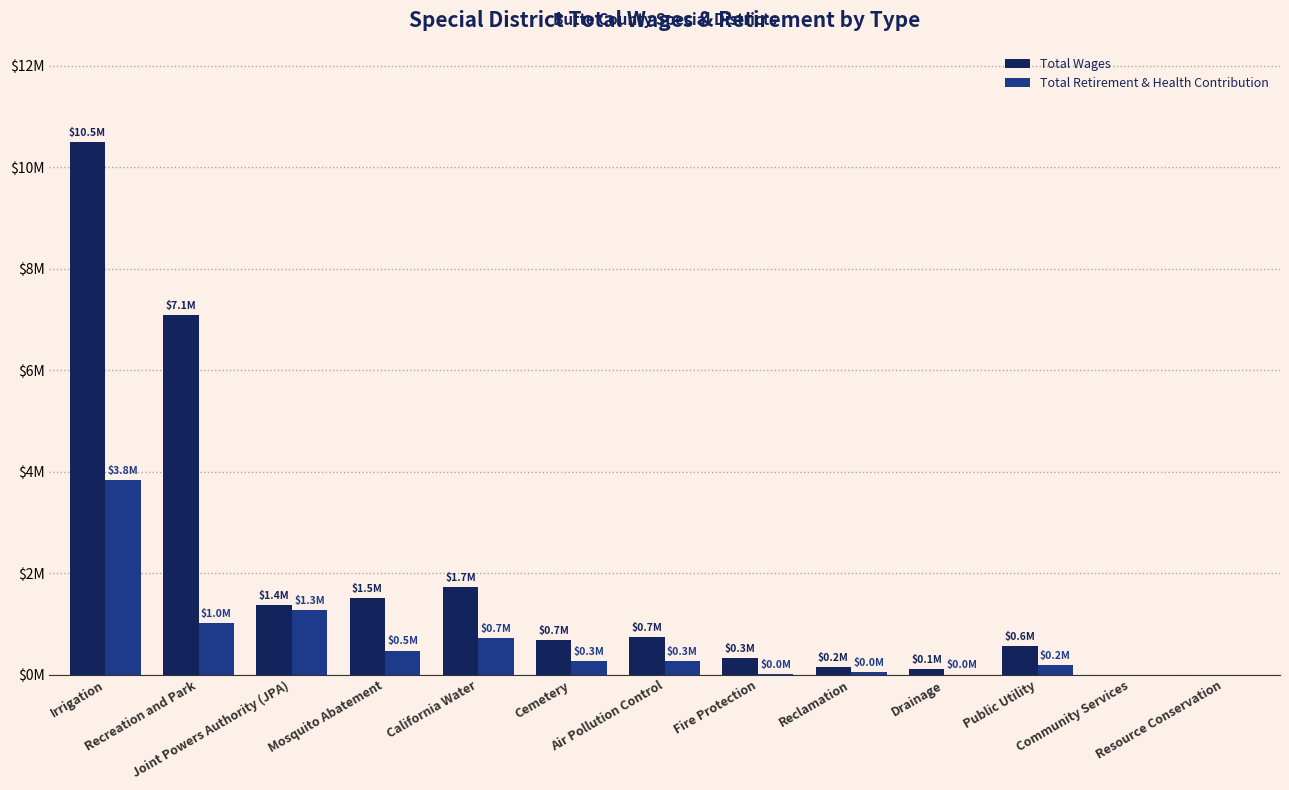

Where does the Total Wages series first go above 688718?

Irrigation